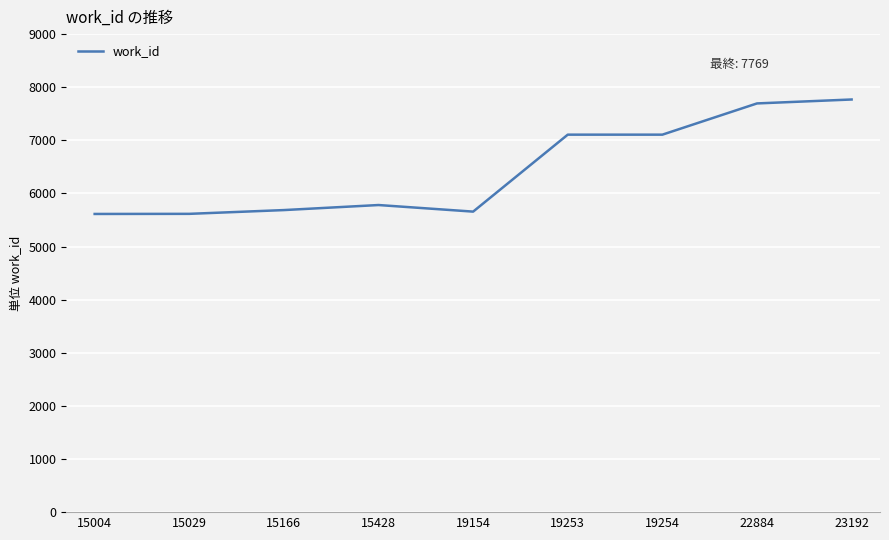

Approximately how many times larger is the value at 22884 compared to 15166?

1.4